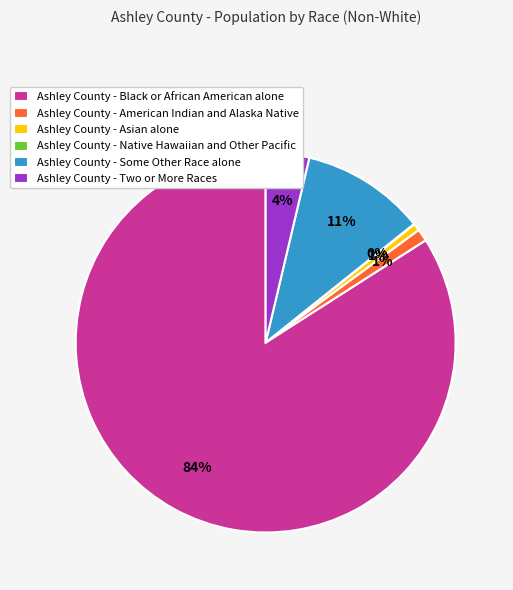

Which has a higher value, Ashley County - American Indian and Alaska Native or Ashley County - Black or African American alone?

Ashley County - Black or African American alone